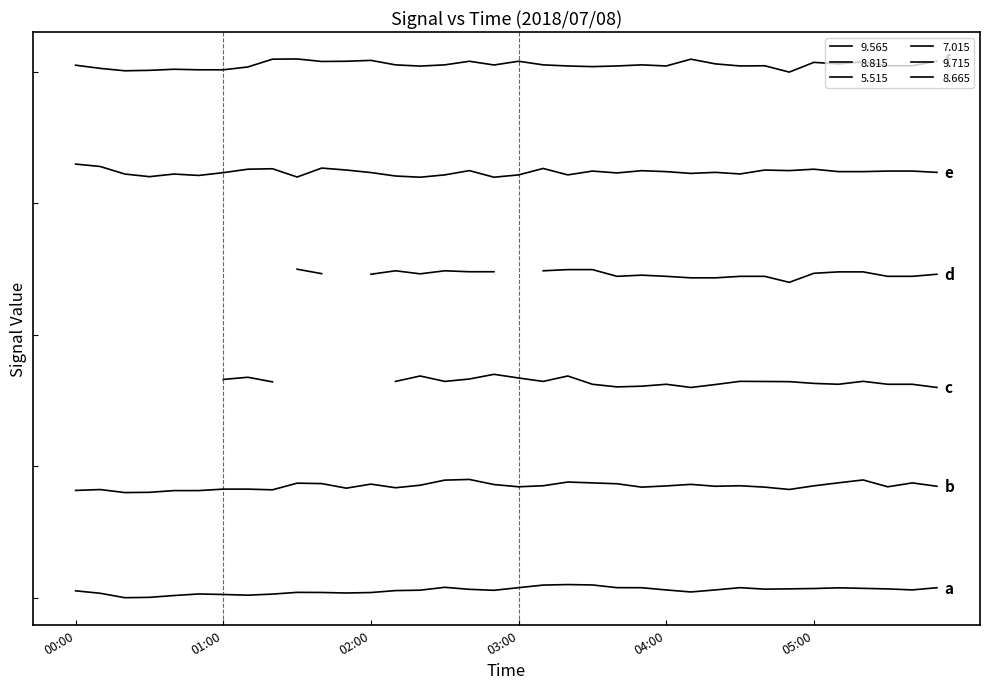

True or false: 8.815 and 8.665 intersect in this chart.

False